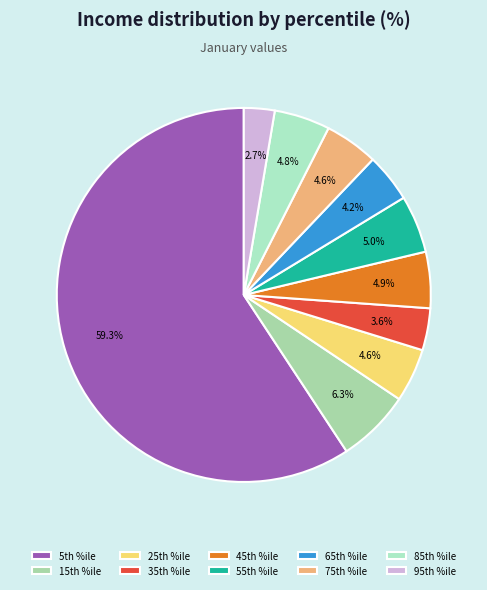

What is the largest slice in the pie chart?

5th %ile